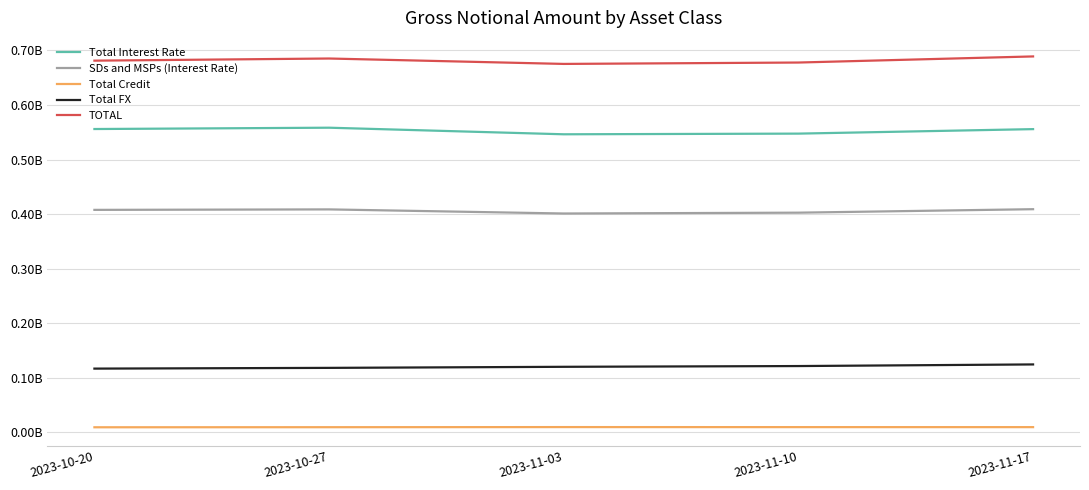

Where is the first local minimum for Total Interest Rate?

2023-11-03